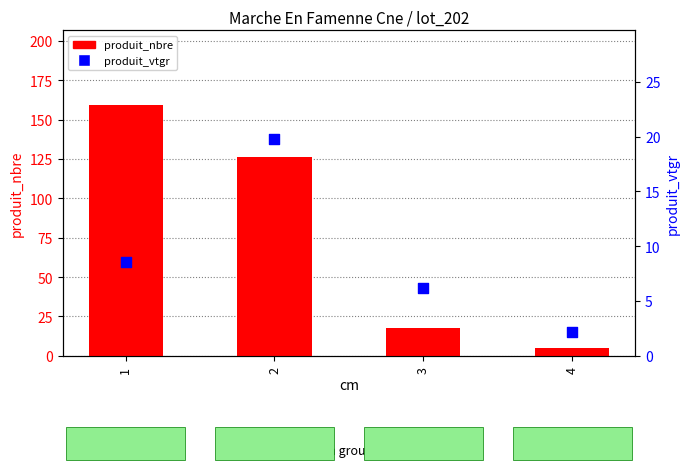

At which category is the sum across all series the highest?

1